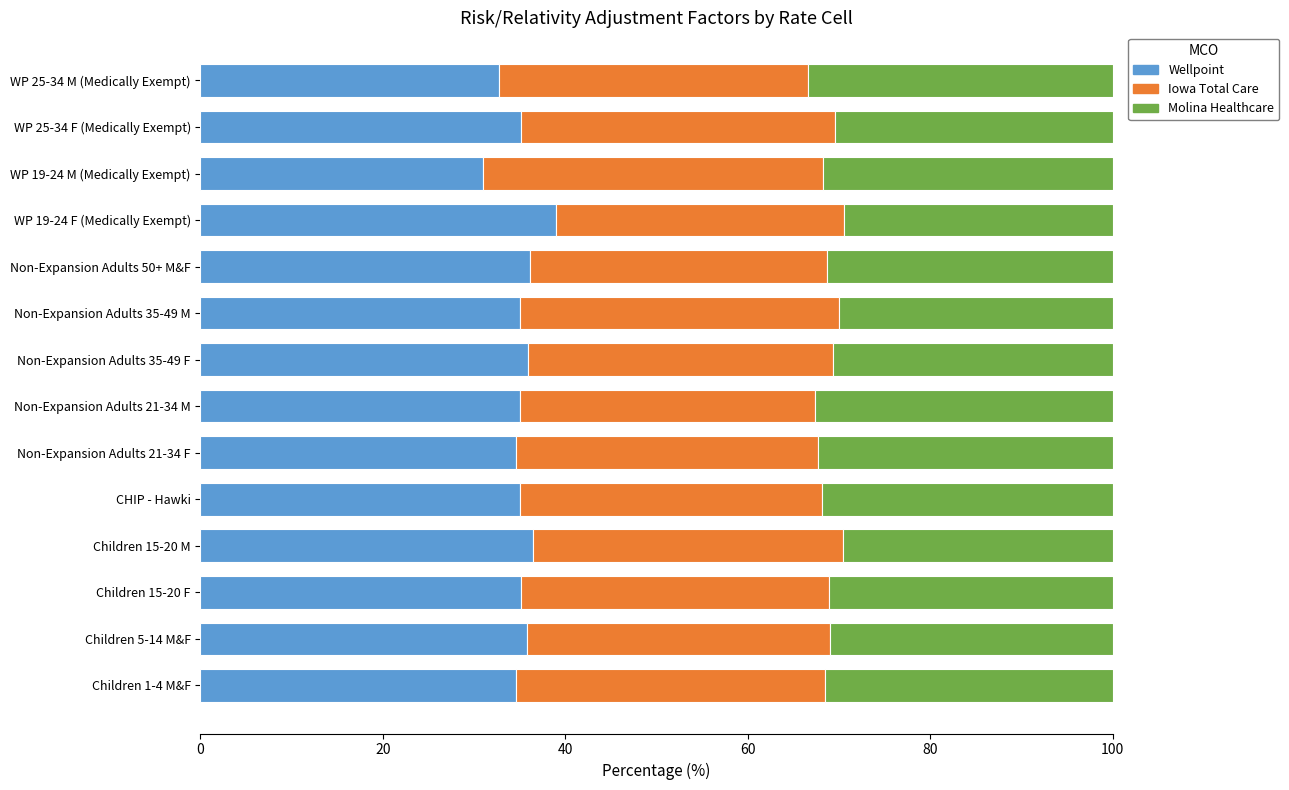

Count the number of categories in the chart.

14